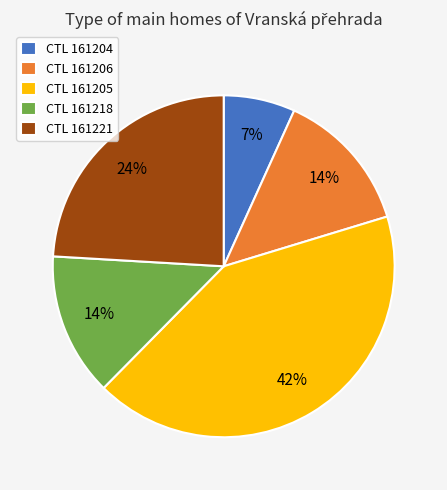

Between CTL 161205 and CTL 161221, which is larger?

CTL 161205